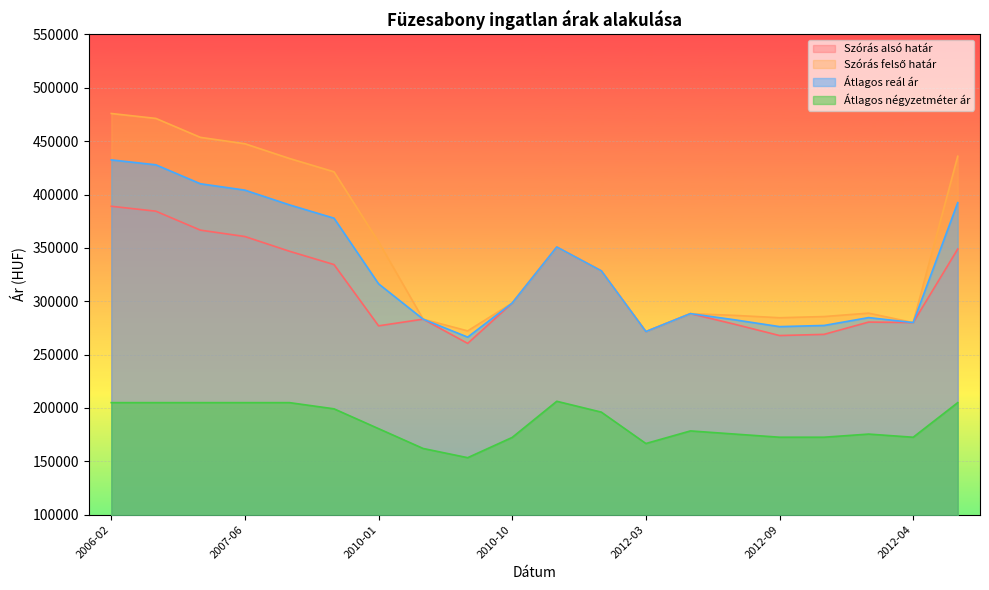

At how many categories does at least one series exceed 290252?

11